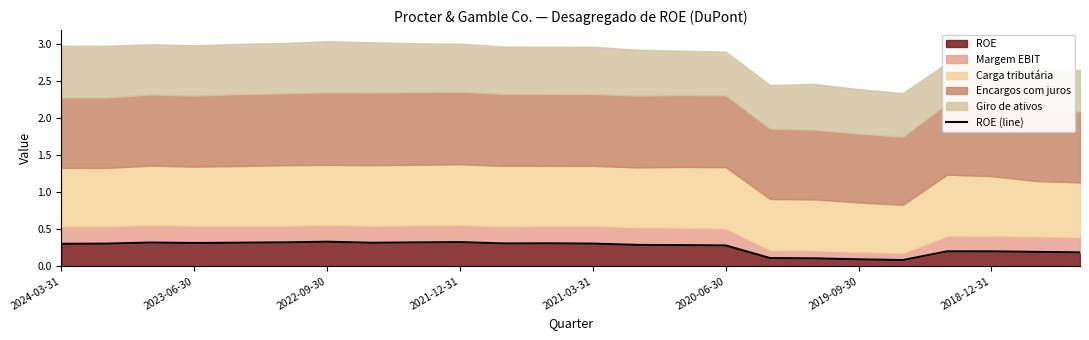

What is the value of the 22nd point from the left?

0.2